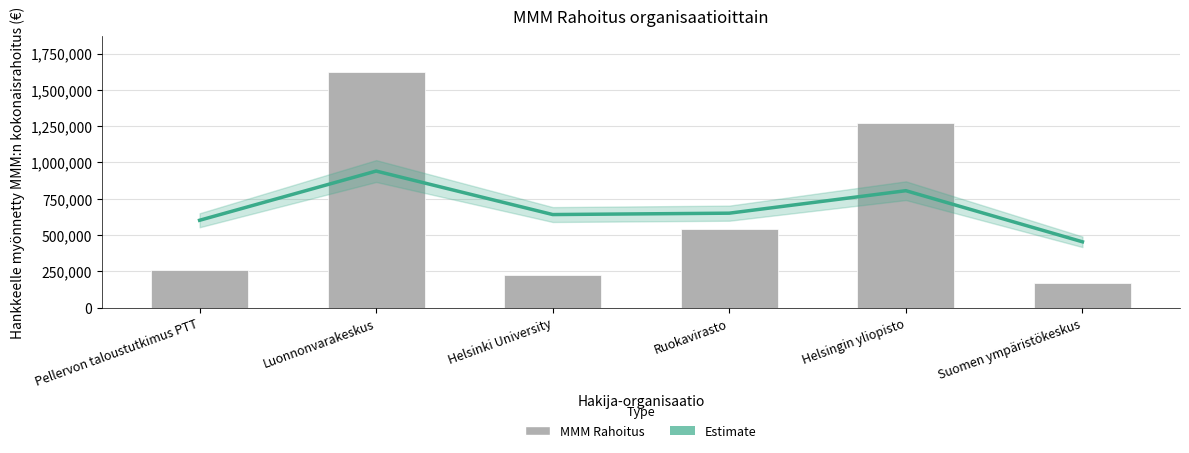

What is the minimum value shown in the chart?

170000